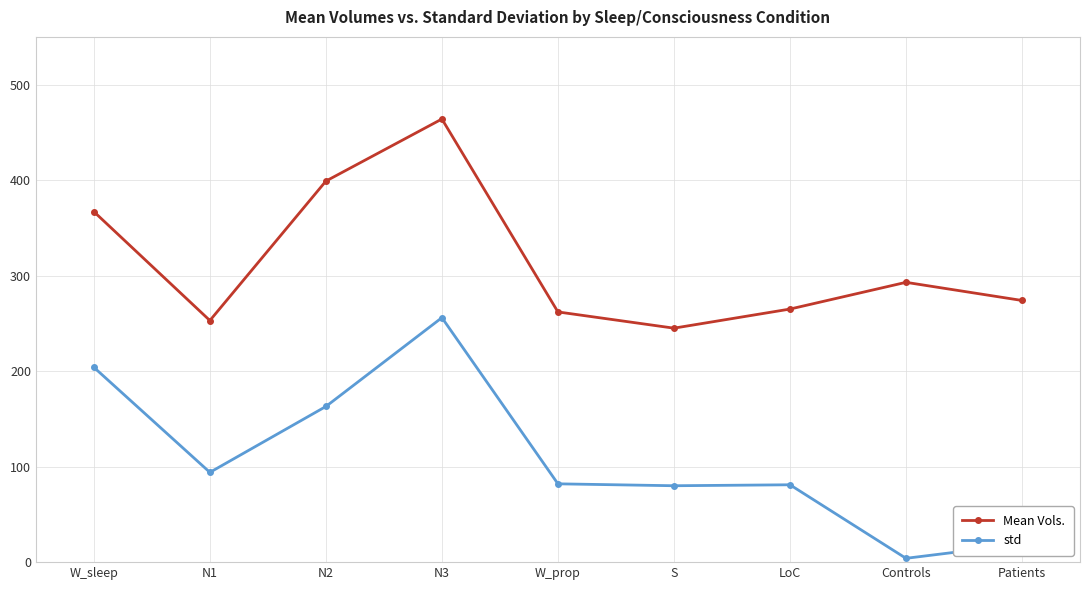

True or false: Mean Vols. and std intersect in this chart.

False